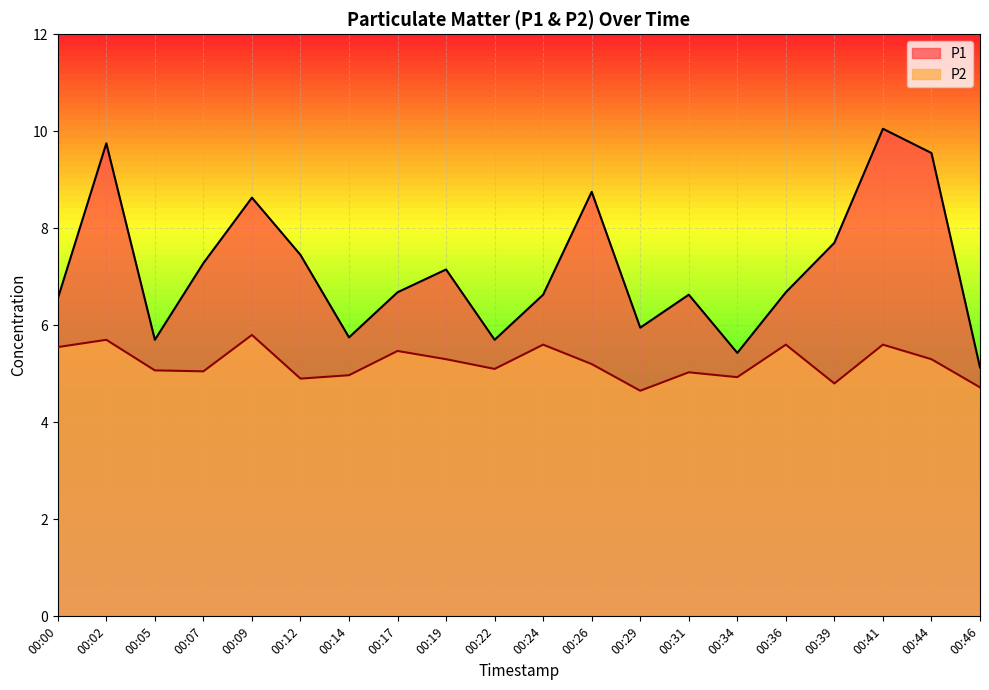

At which category does the chart reach its minimum across all series?

00:29